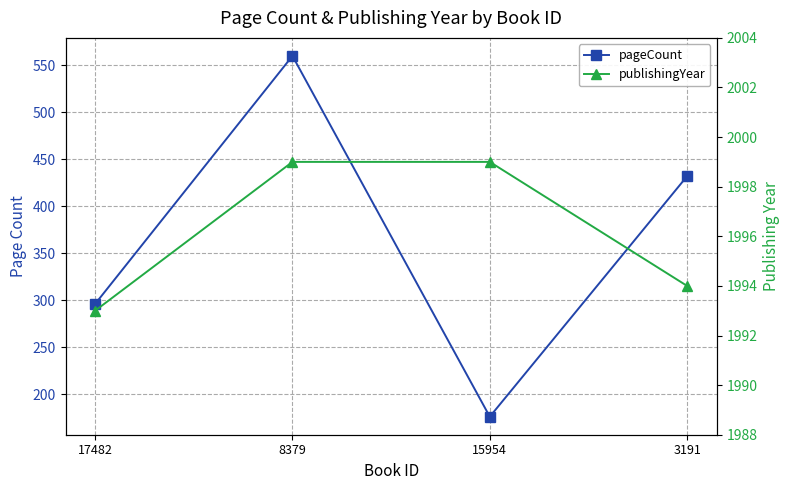

True or false: publishingYear and pageCount intersect in this chart.

False